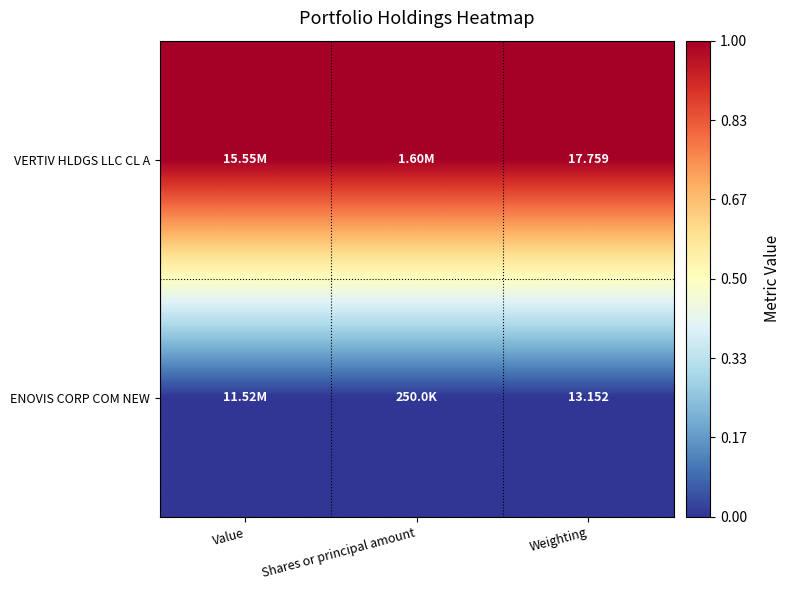

Rank the series at Weighting from lowest to highest value.

ENOVIS CORP COM NEW, VERTIV HLDGS LLC CL A